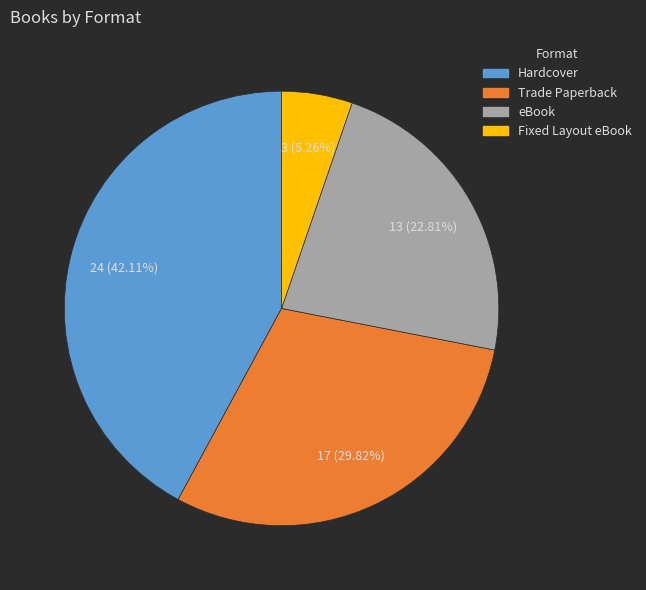

How many slices are in this pie chart?

4